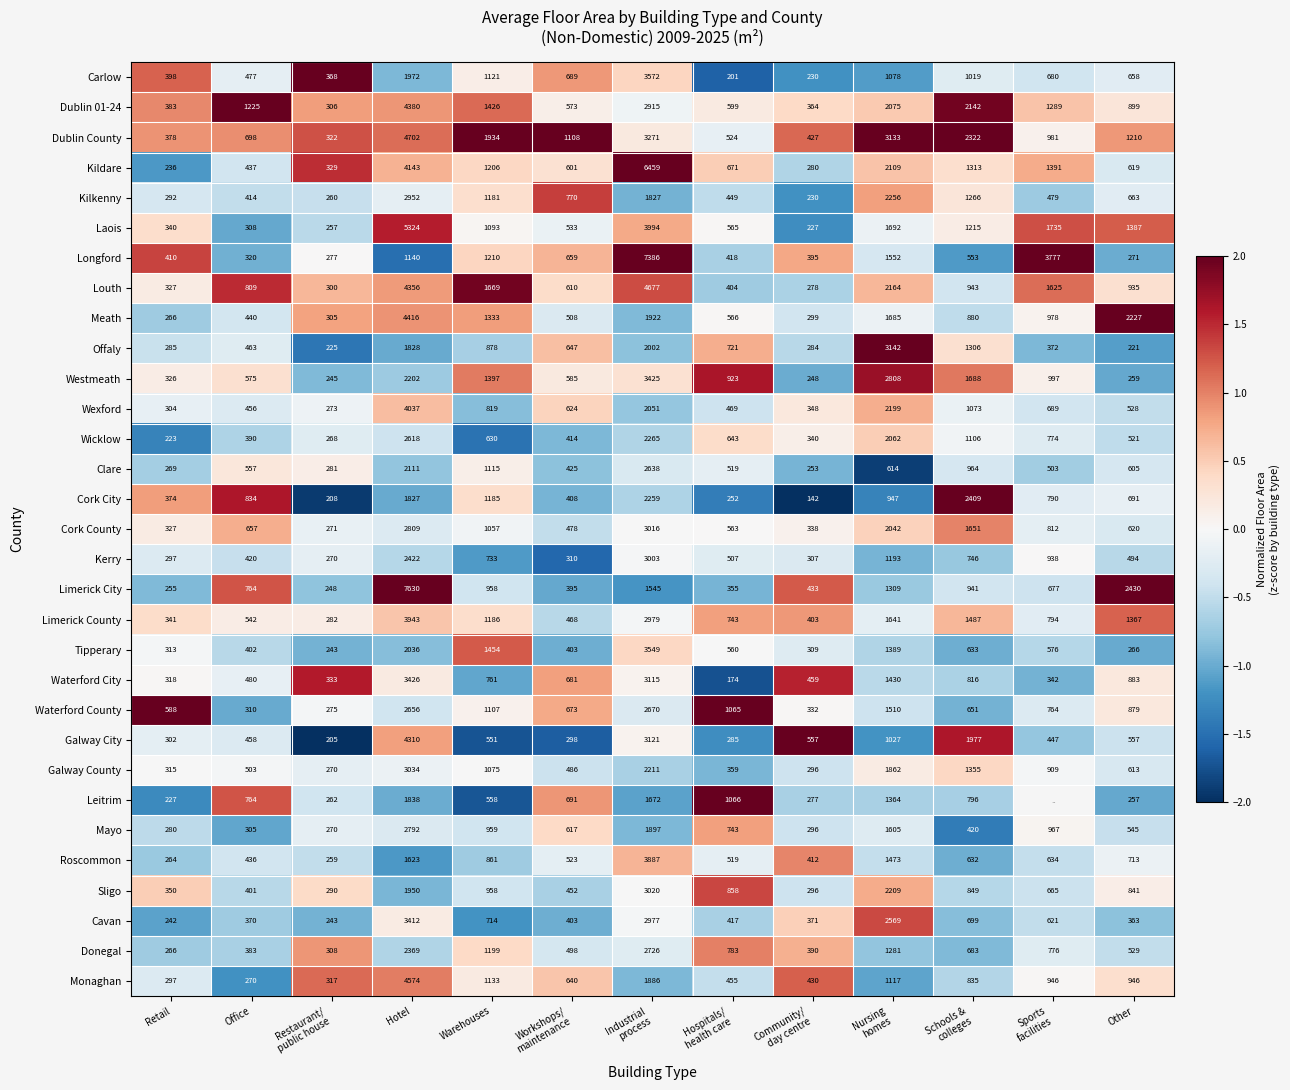

Count the number of data series in this chart.

31